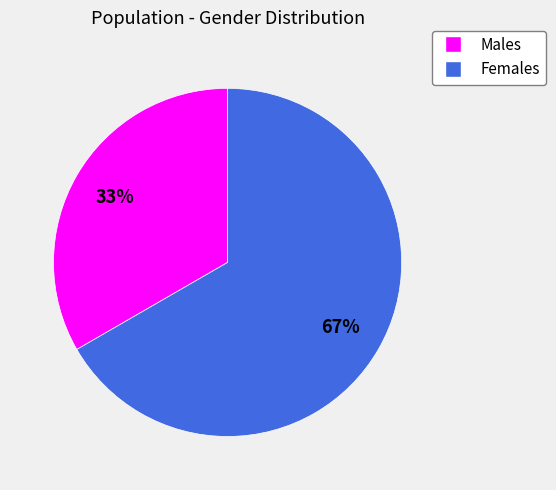

To the nearest percent, what is the average slice percentage?

50%